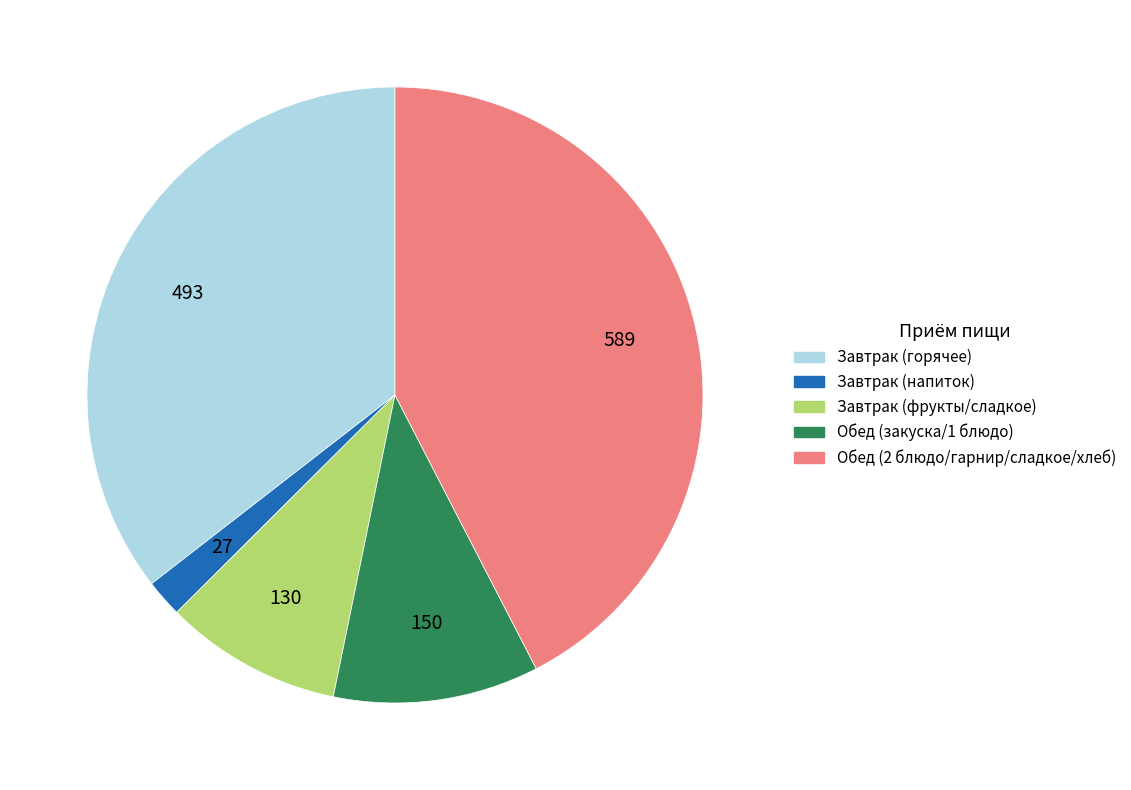

Is there any slice that represents more than half of the pie?

No